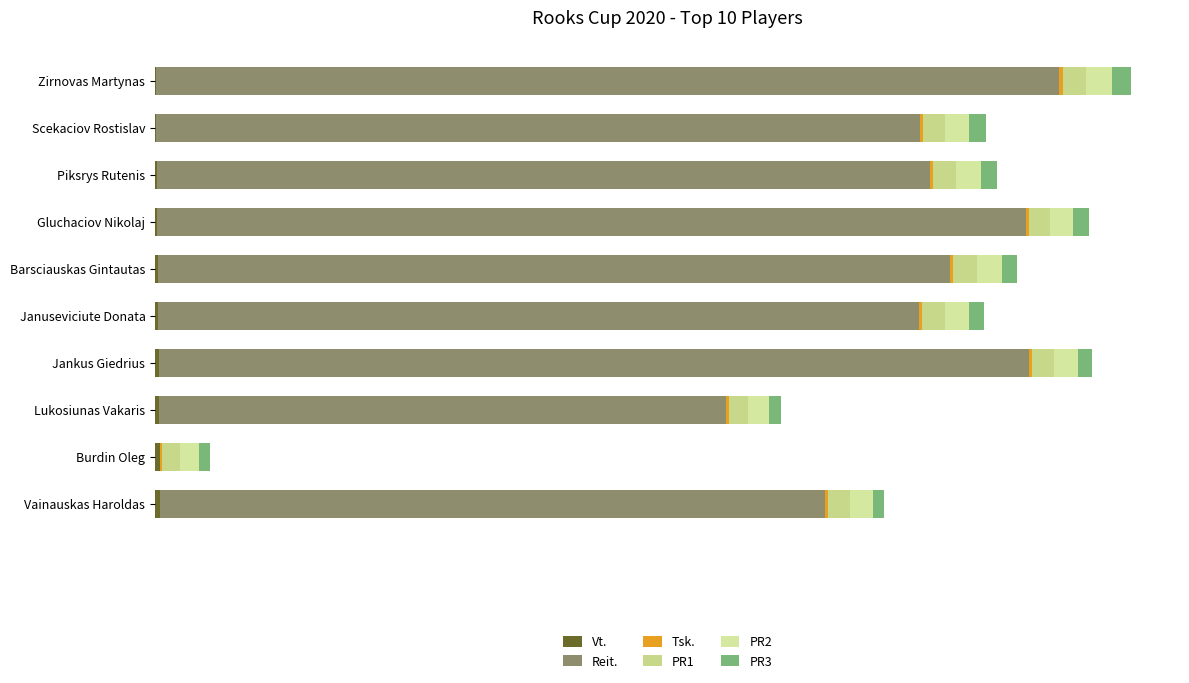

How many bars are there in each group?

6